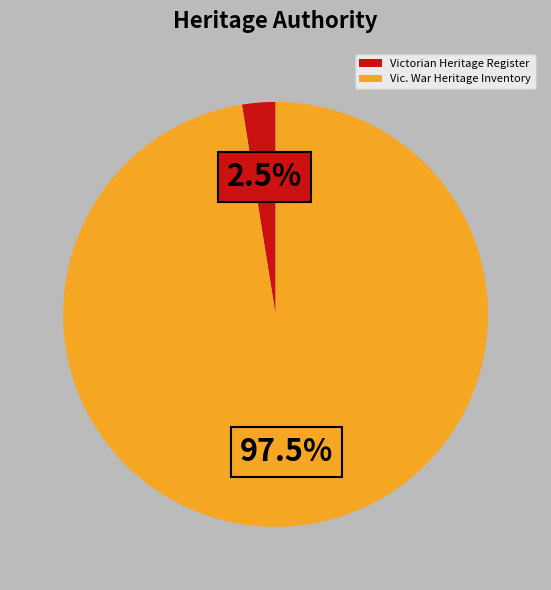

What portion of the pie excludes Victorian Heritage Register?

97.5%